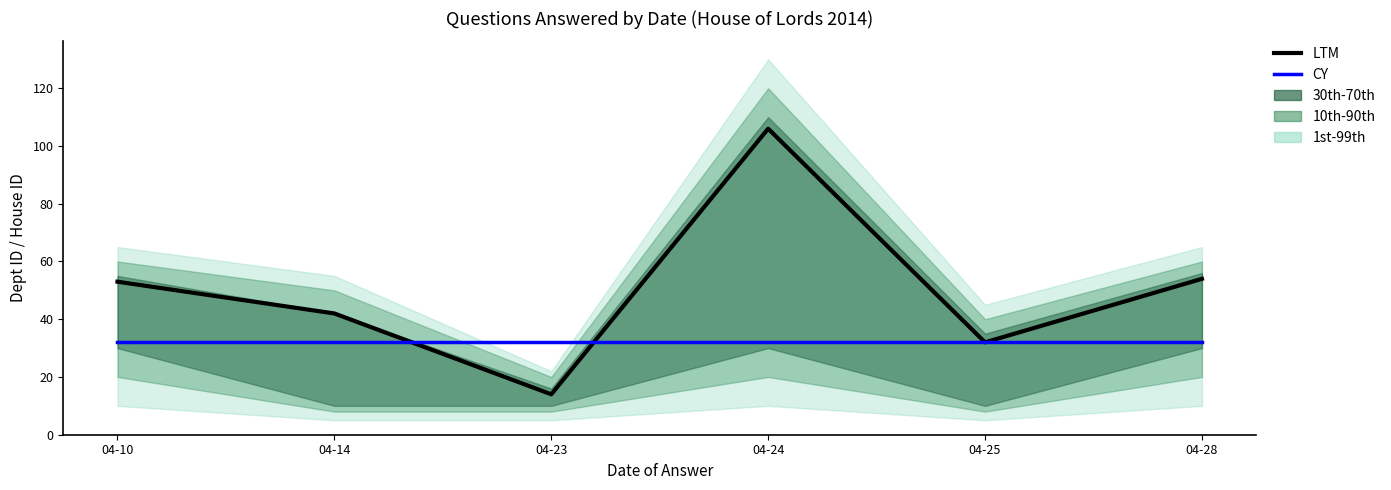

What is the maximum value shown in the chart?

106